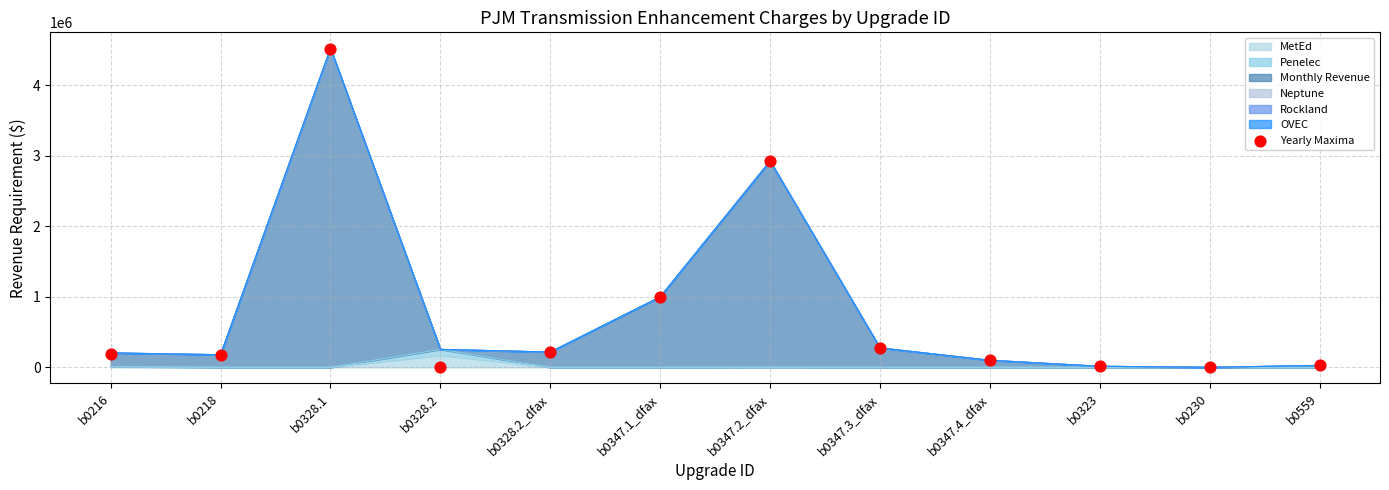

Which has a higher value, b0328.2_dfax or b0328.1?

b0328.1